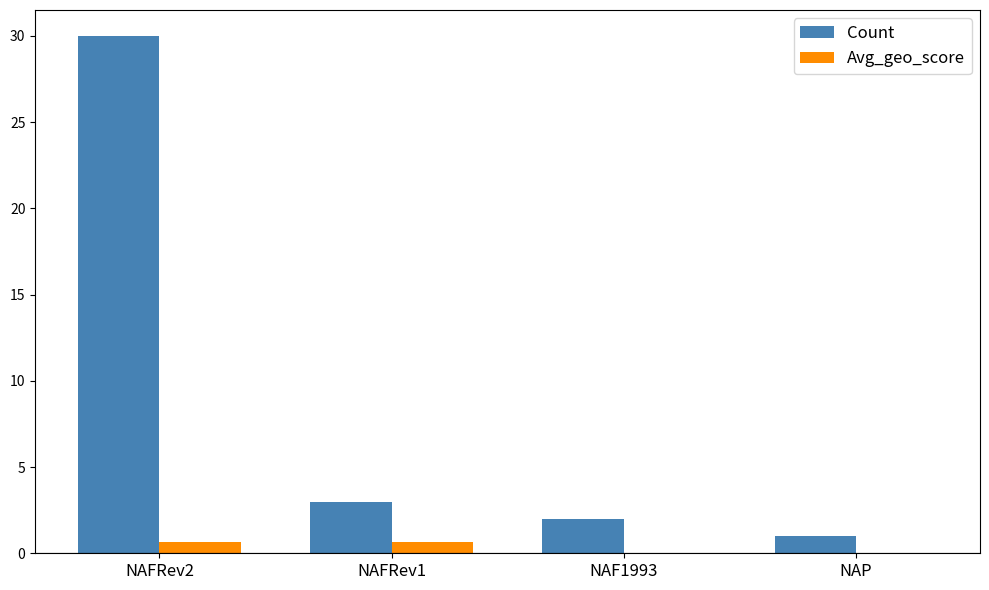

How many groups of bars are there?

4